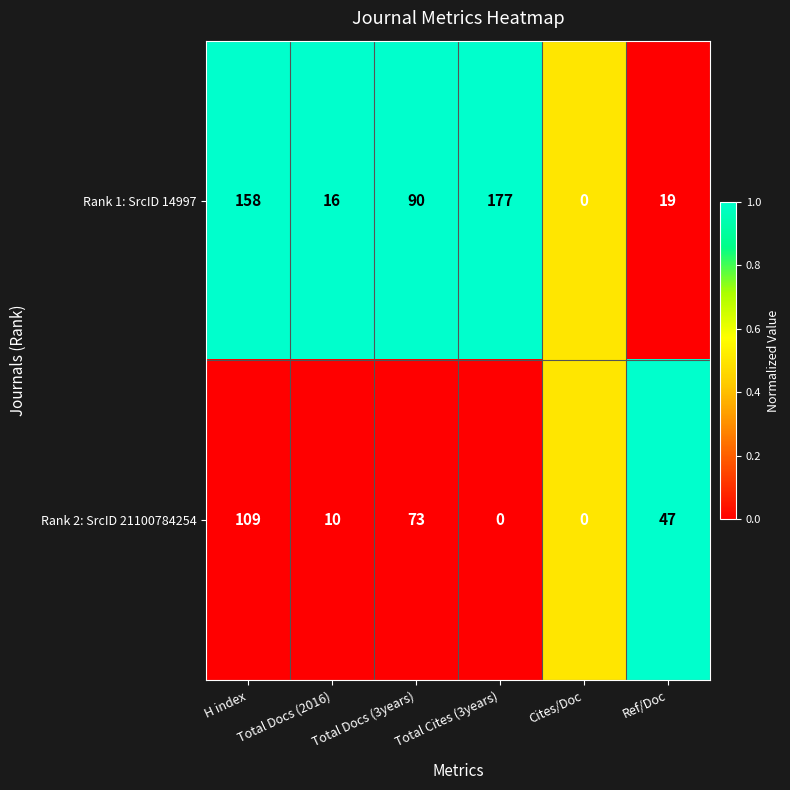

At which label does Rank 2: SrcID 21100784254 first exceed 47?

H index